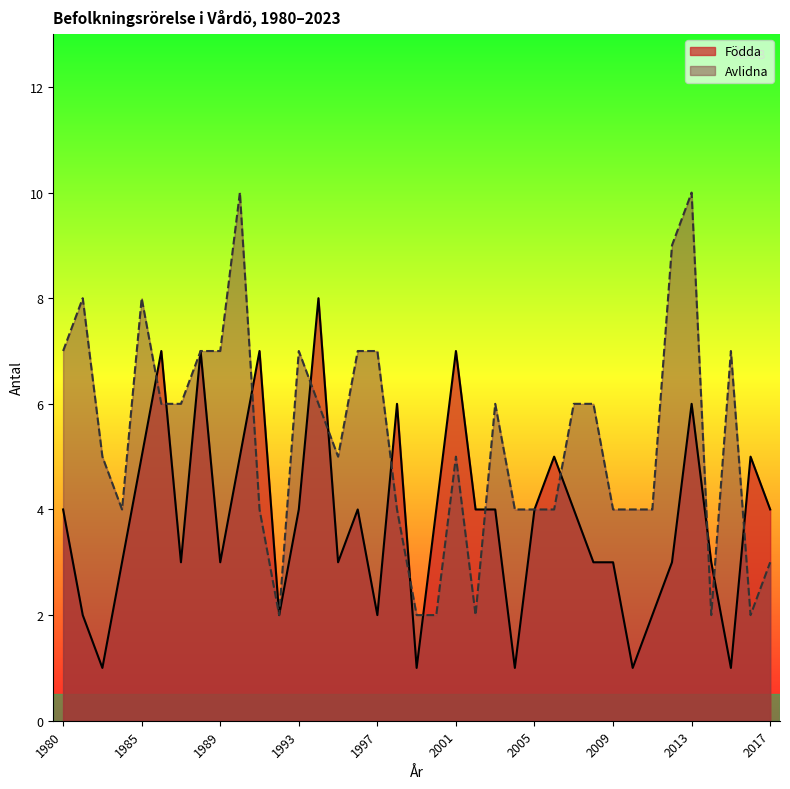

Rank the series at 1982 from lowest to highest value.

Födda, Avlidna